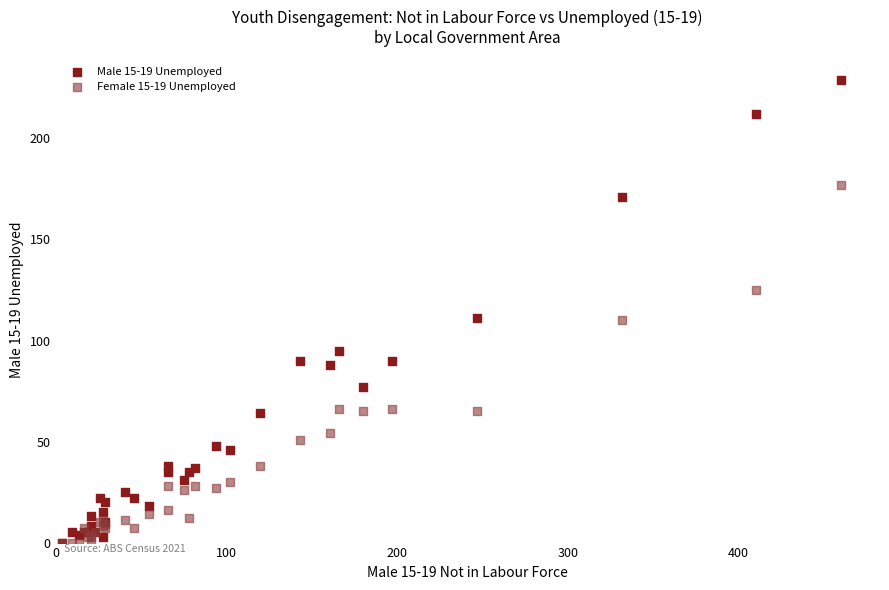

Which series contains the highest Y value?

Male 15-19 Unemployed